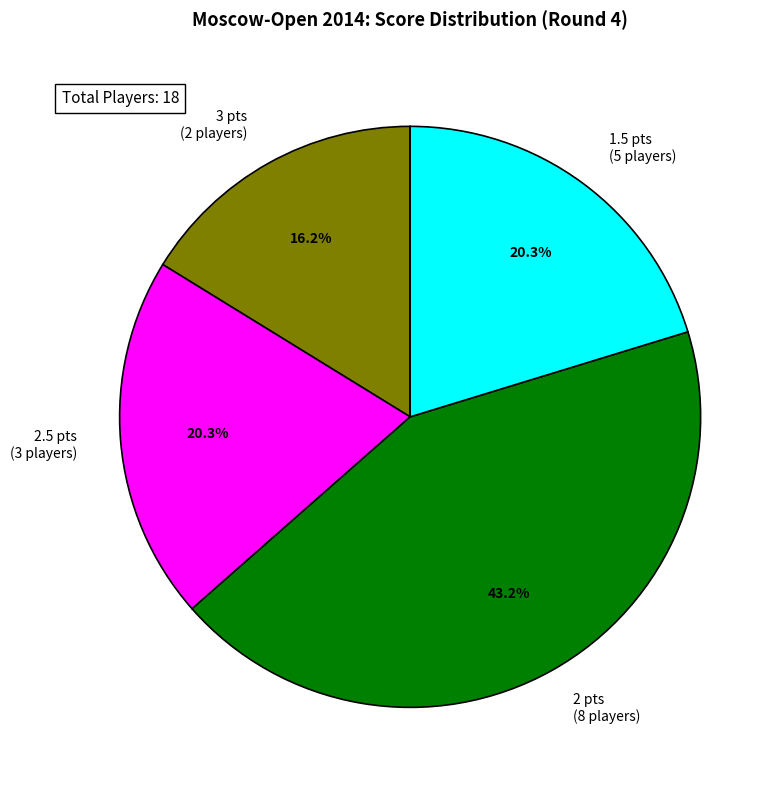

Do 2 pts (8 players) and 3 pts (2 players) together represent more than half of the pie?

Yes